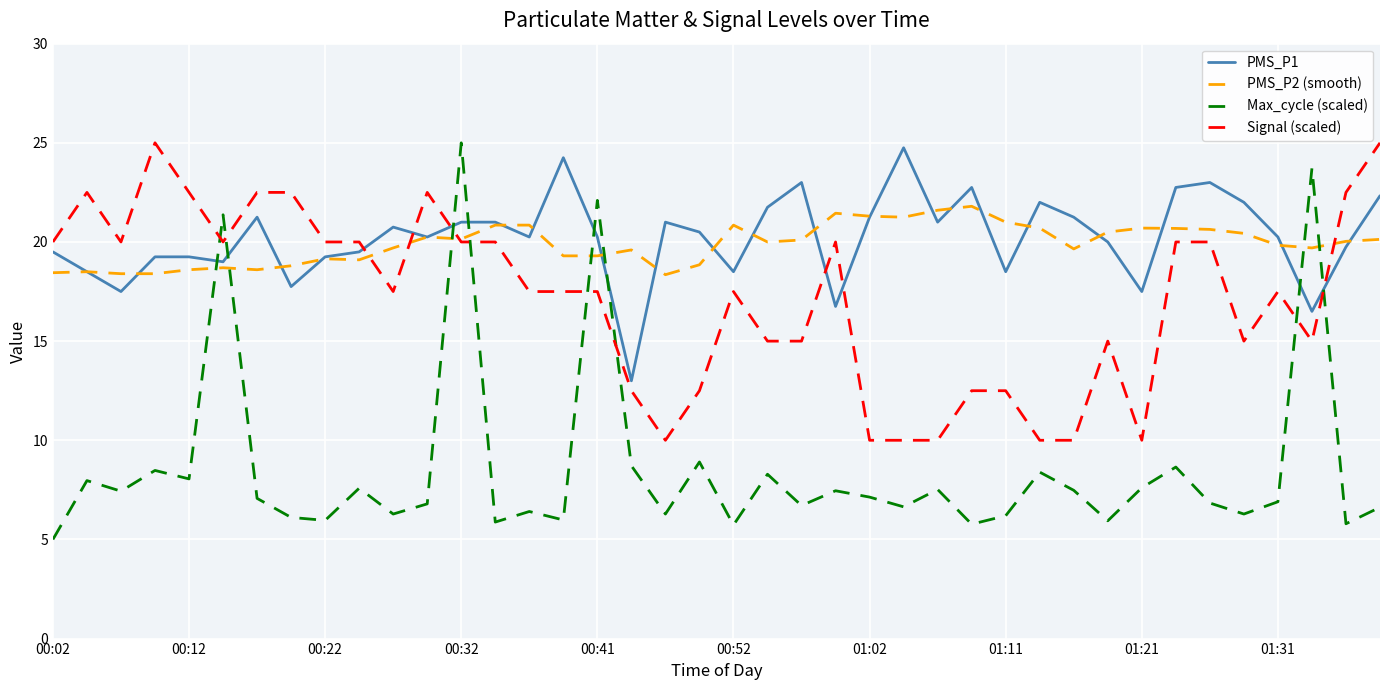

After their last crossing, which series has the higher values: PMS_P1 or Max_cycle (scaled)?

PMS_P1